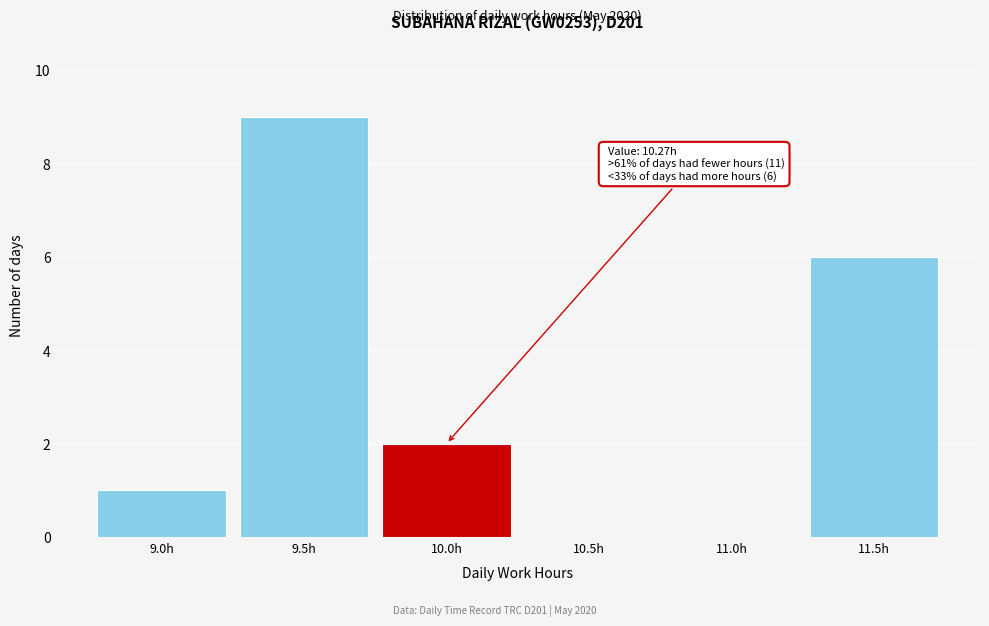

Reading left to right, list all the values displayed in this chart.

9.0h=1	9.5h=9	10.0h=2	10.5h=0	11.0h=0	11.5h=6